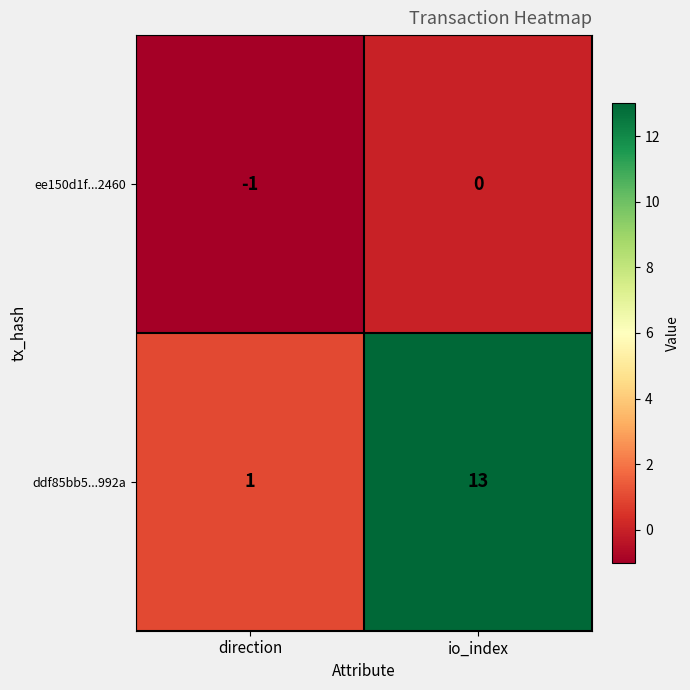

The ddf85bb5...992a series shows 7 at io_index. True or false?

False